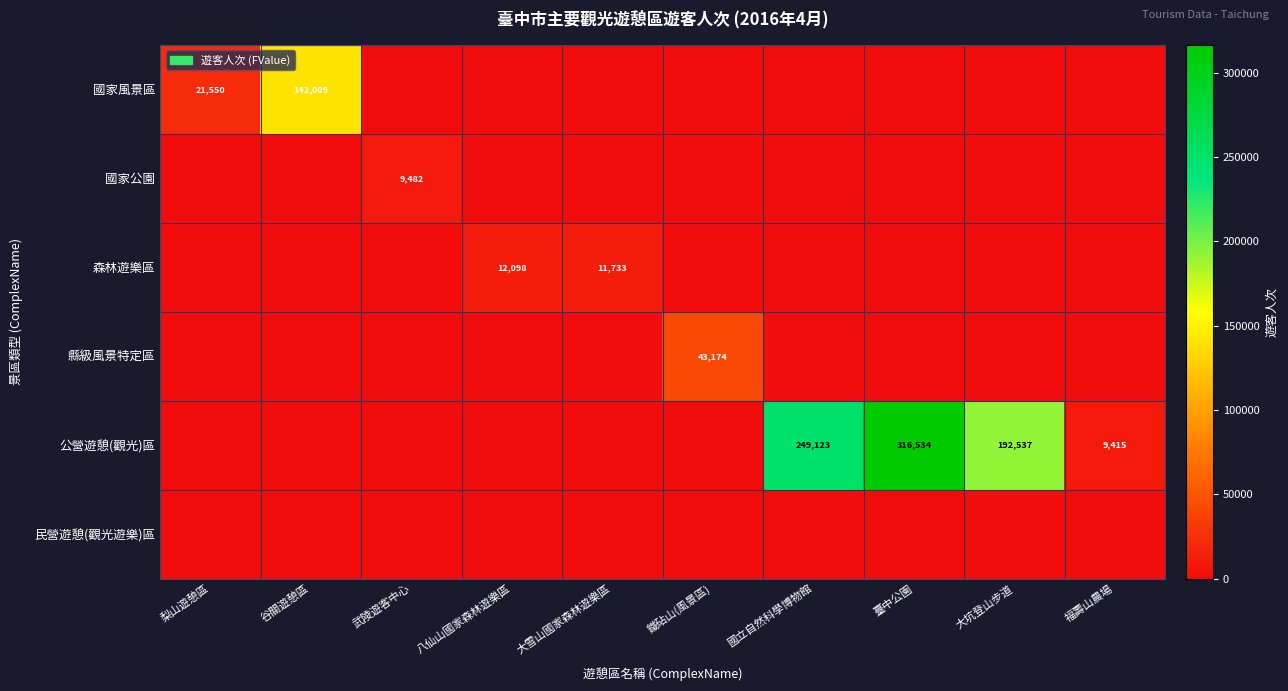

True or false: 公營遊憩(觀光)區 has a value of 9415 at 福壽山農場.

True